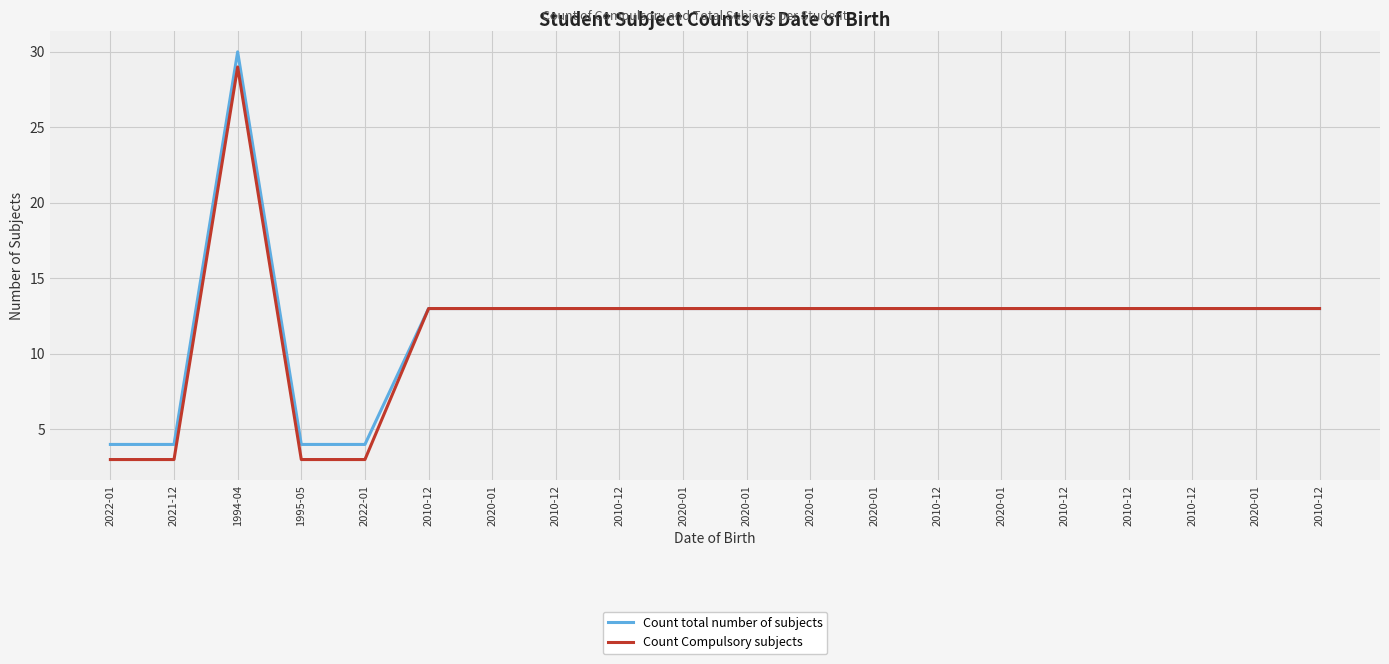

What are all the series names shown in the legend?

Count total number of subjects, Count Compulsory subjects